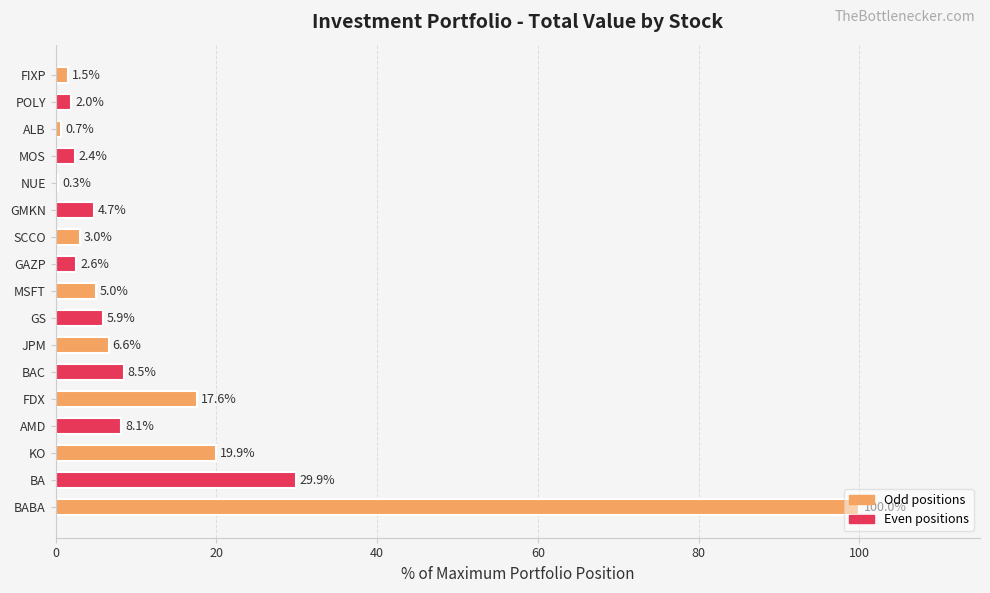

Which label corresponds to the largest value in the chart?

BABA